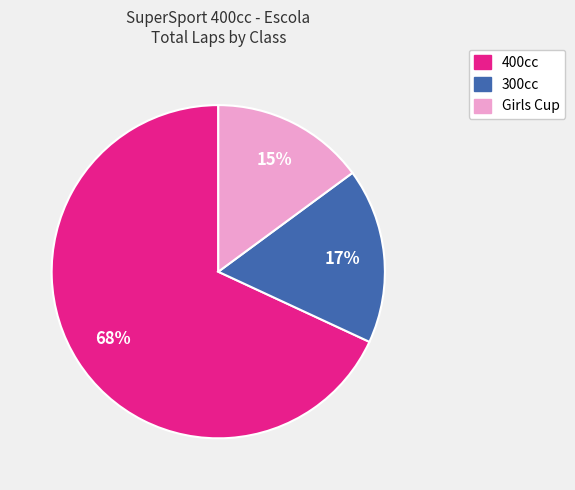

To the nearest percent, what is the average slice percentage?

33%